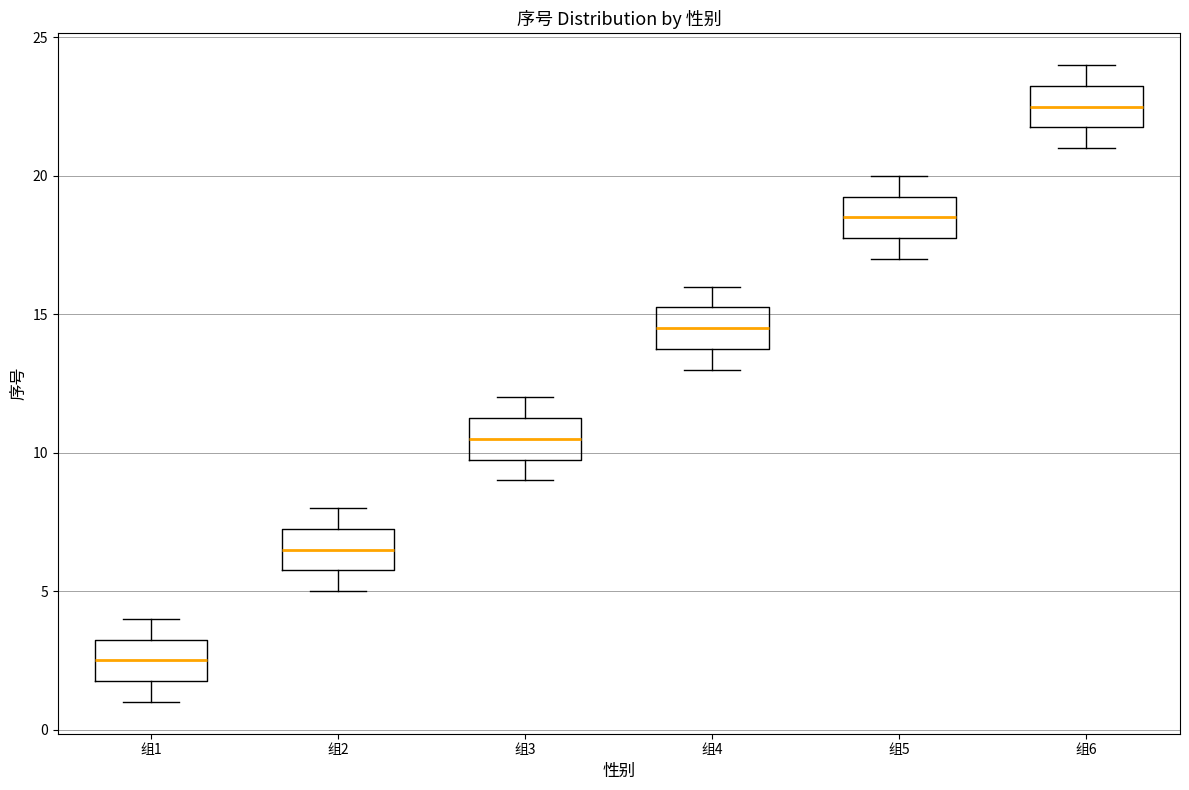

Where does the median line of the box for 组2 sit on the y-axis? The values are not printed on the chart, so give them approximately, as read against the axis.

6.5